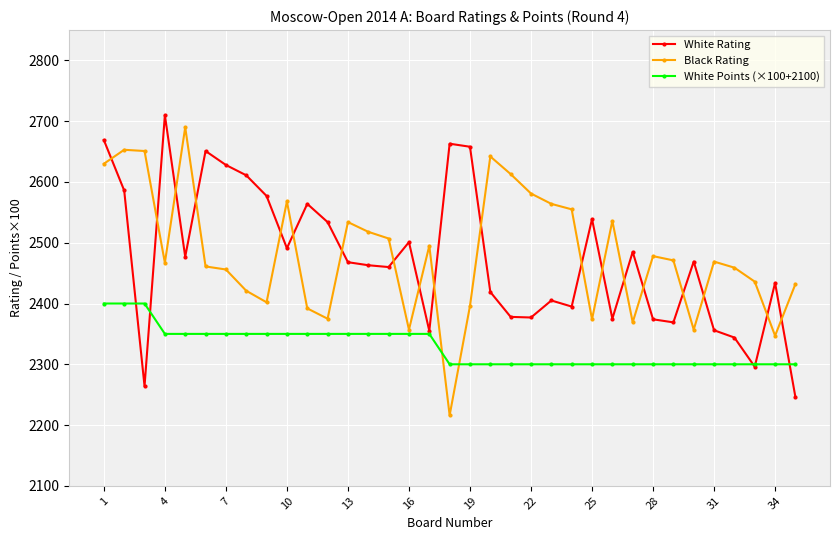

Which series ends up on top after the final intersection of Black Rating and White Rating?

Black Rating